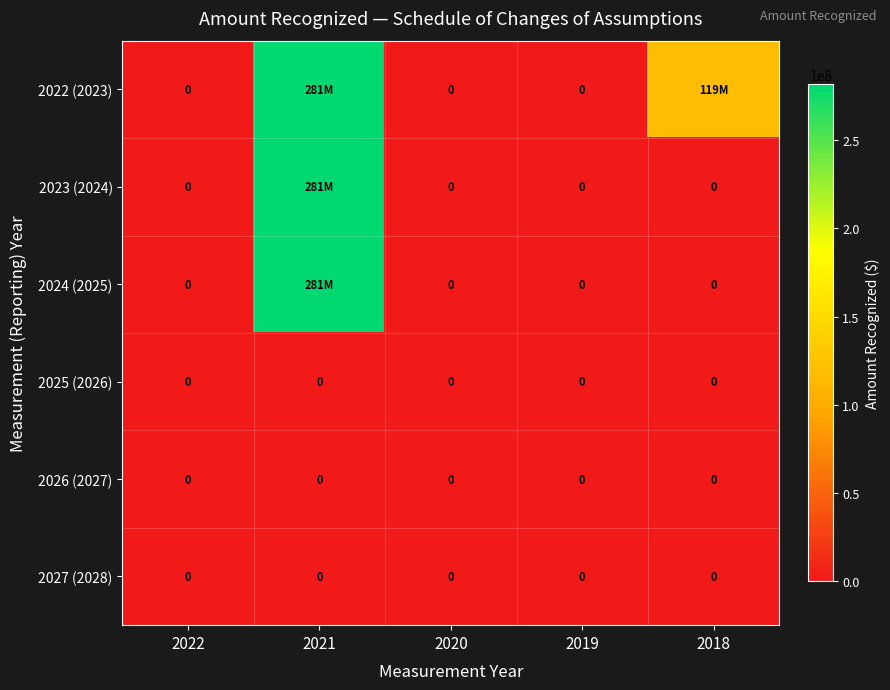

The 2026 (2027) series shows 0 at 2019. True or false?

True